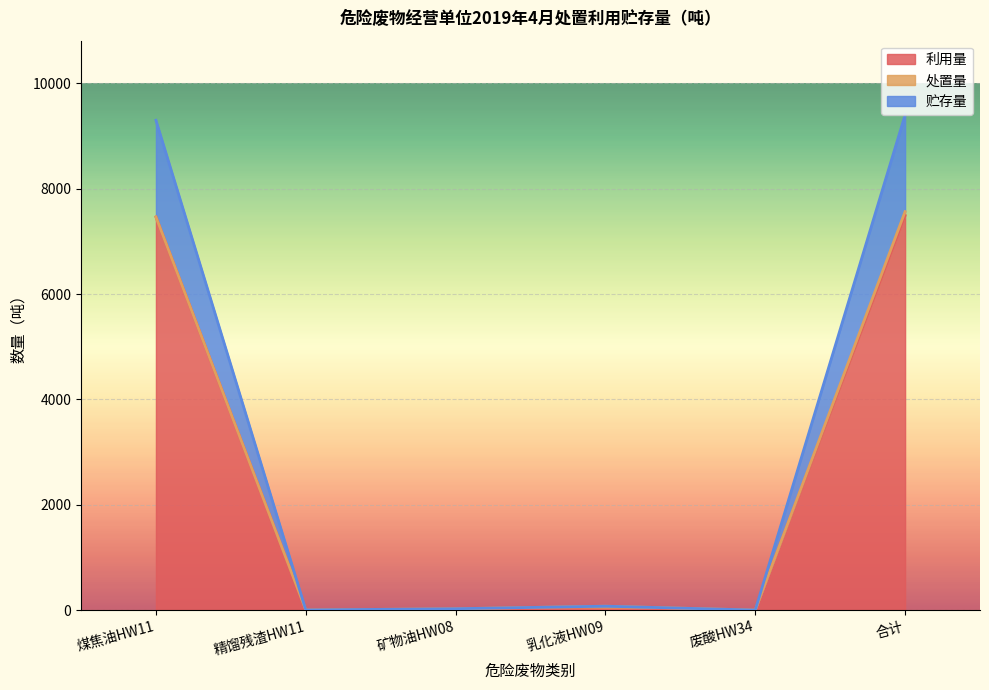

How many values in 利用量 are above zero?

4